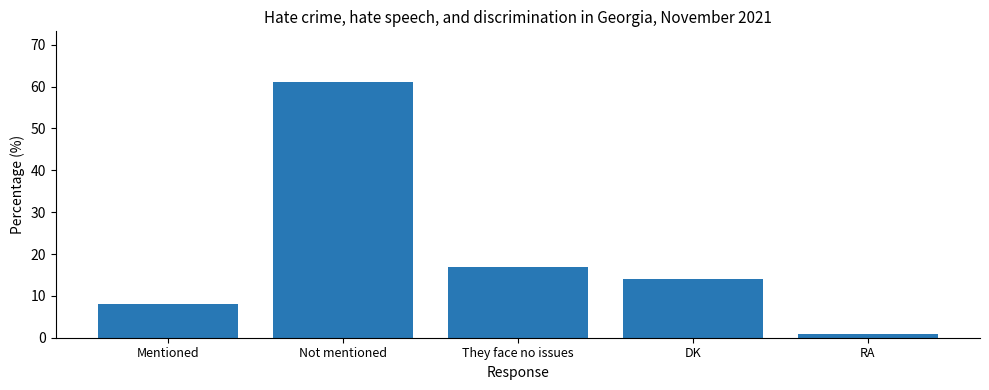

List the labels in order of value, smallest first.

RA, Mentioned, DK, They face no issues, Not mentioned